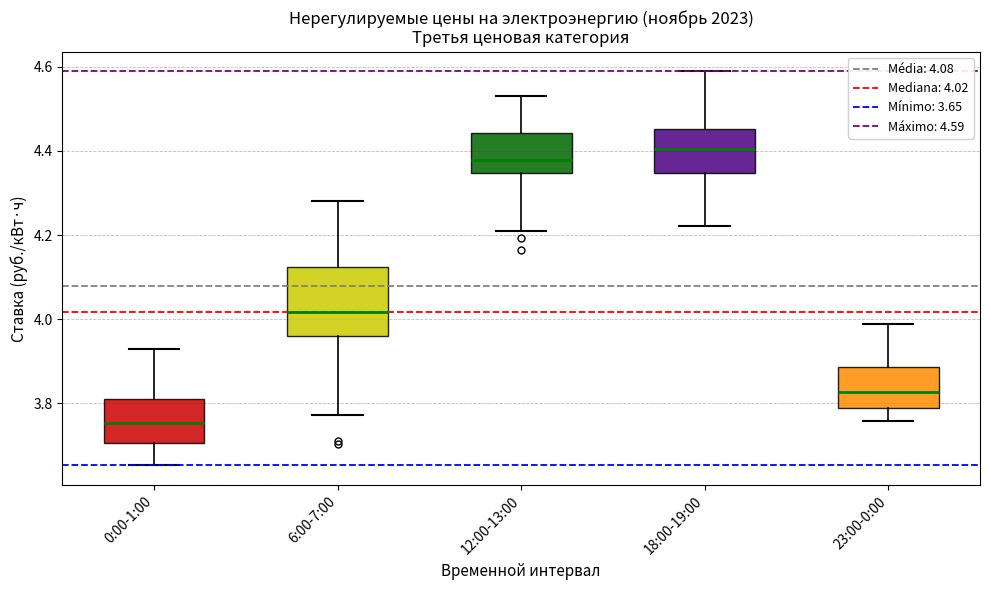

Reading left to right, read every box against the y-axis: the position of its median line, the range the box covers, and the ends of its whiskers. The values are not printed on the chart, so give them approximately, as read against the axis.

0:00-1:00: median 3.76, box 3.70 to 3.82, whiskers 3.66 to 3.94
6:00-7:00: median 4.02, box 3.96 to 4.12, whiskers 3.78 to 4.28
12:00-13:00: median 4.38, box 4.34 to 4.44, whiskers 4.20 to 4.52
18:00-19:00: median 4.40, box 4.34 to 4.46, whiskers 4.22 to 4.58
23:00-0:00: median 3.82, box 3.80 to 3.88, whiskers 3.76 to 3.98